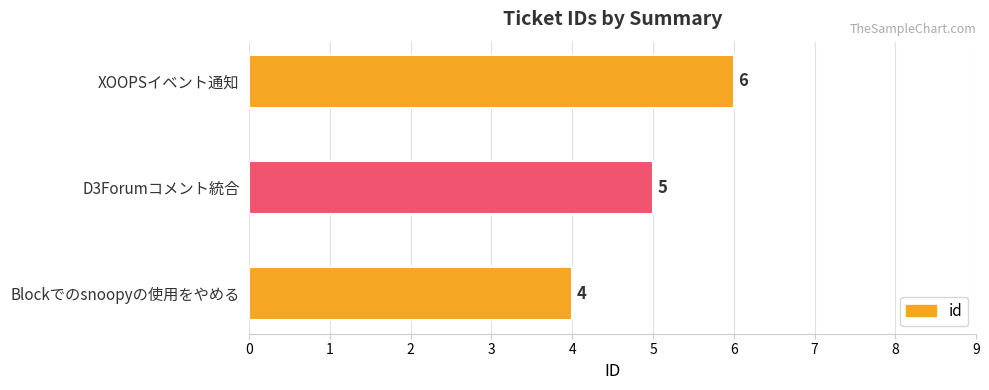

The value at Blockでのsnoopyの使用をやめる is 1. True or false?

False